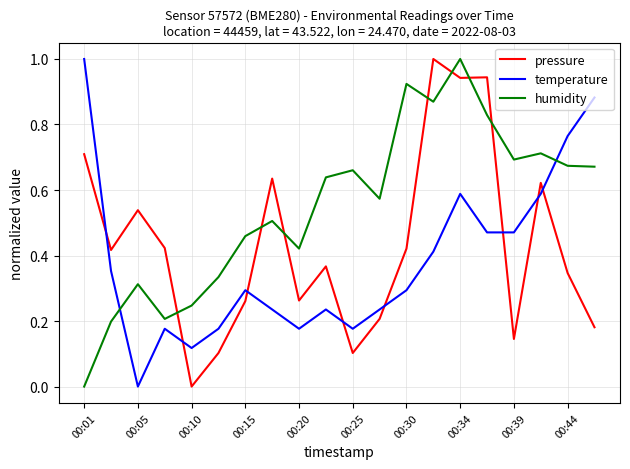

After their last crossing, which series has the higher values: temperature or humidity?

temperature